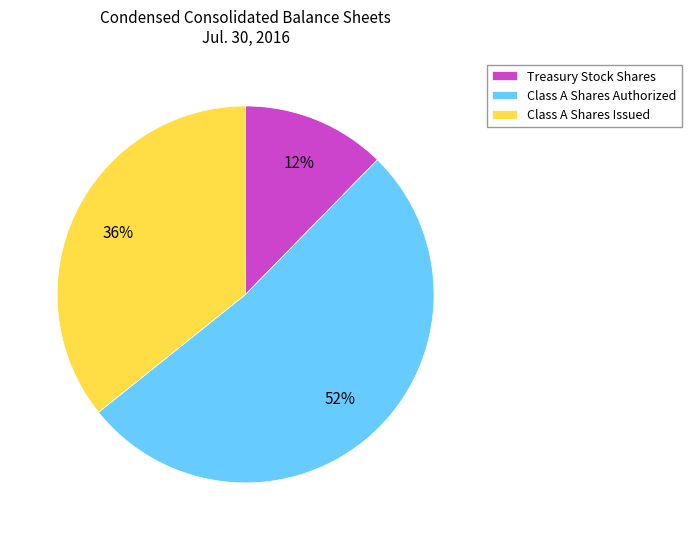

Count the number of slices in the pie.

3